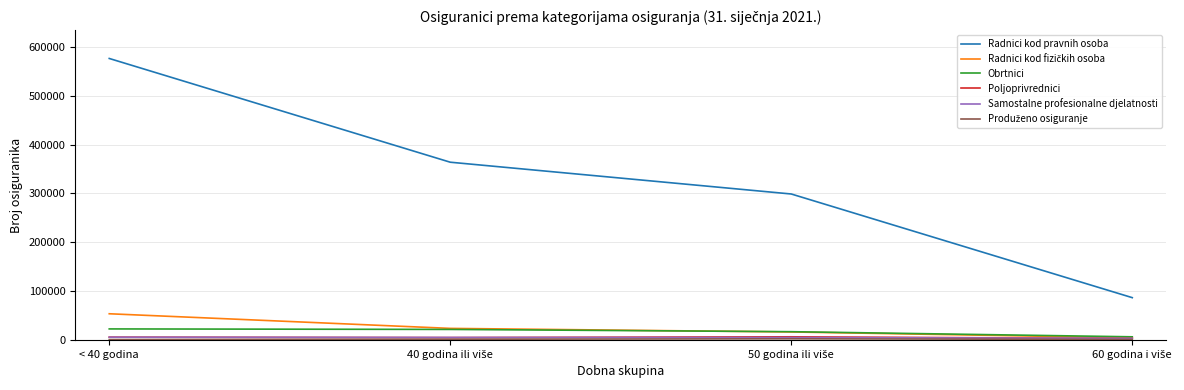

Does the chart display data point markers on the line(s)?

No